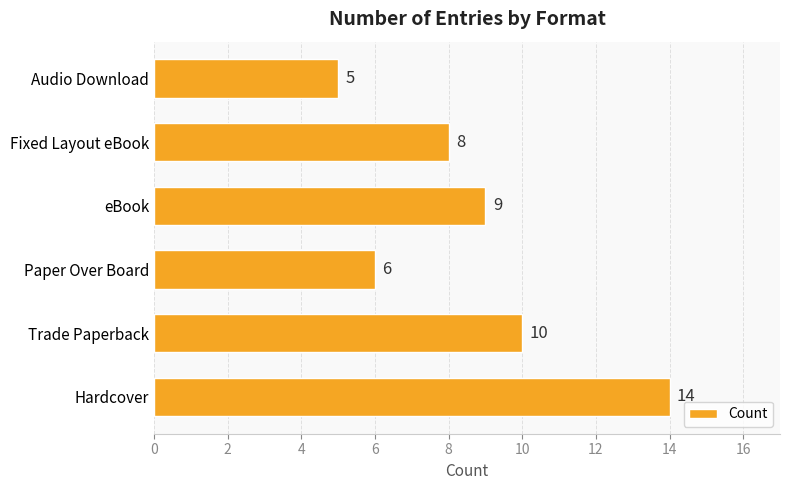

Reading bottom to top, list all the values displayed in this chart.

Hardcover=14	Trade Paperback=10	Paper Over Board=6	eBook=9	Fixed Layout eBook=8	Audio Download=5